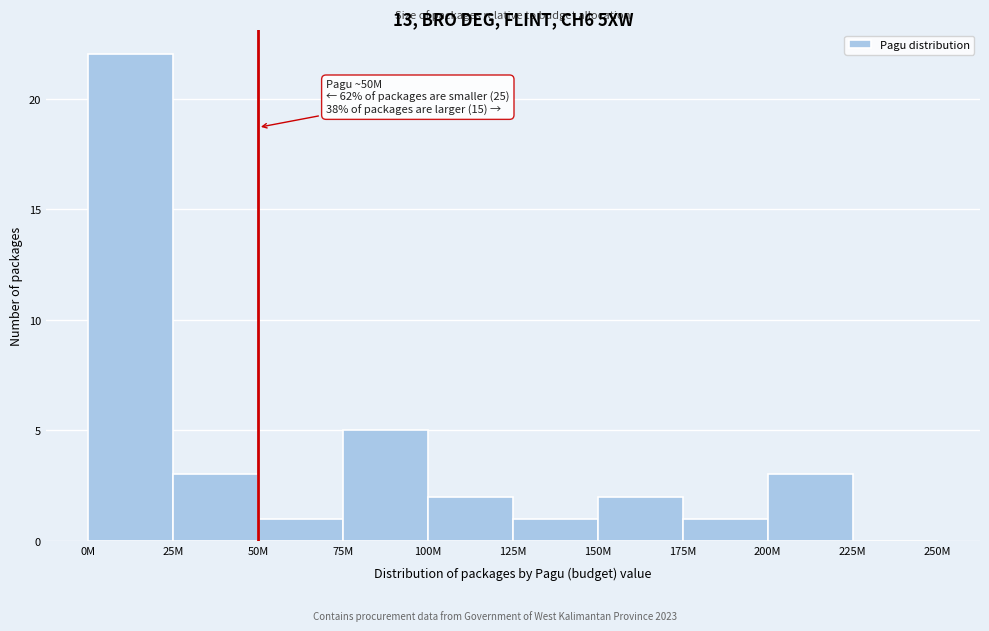

Reading left to right, list all the values displayed in this chart.

0M=22	25M=3	50M=1	75M=5	100M=2	125M=1	150M=2	175M=1	200M=3	225M=0